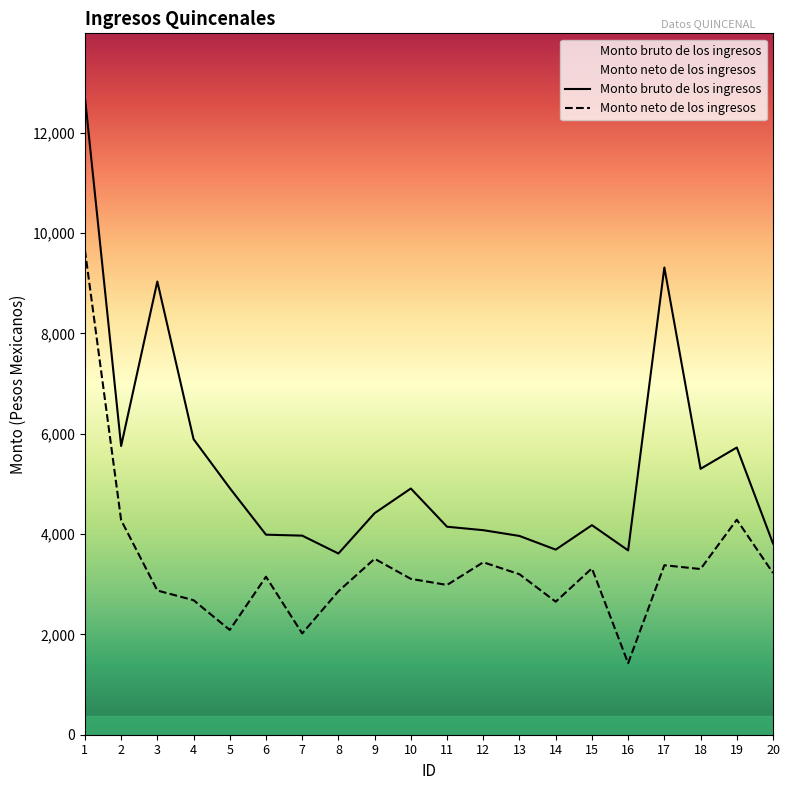

In Monto neto de los ingresos, how many points are lower than both neighbors (excluding endpoints)?

6